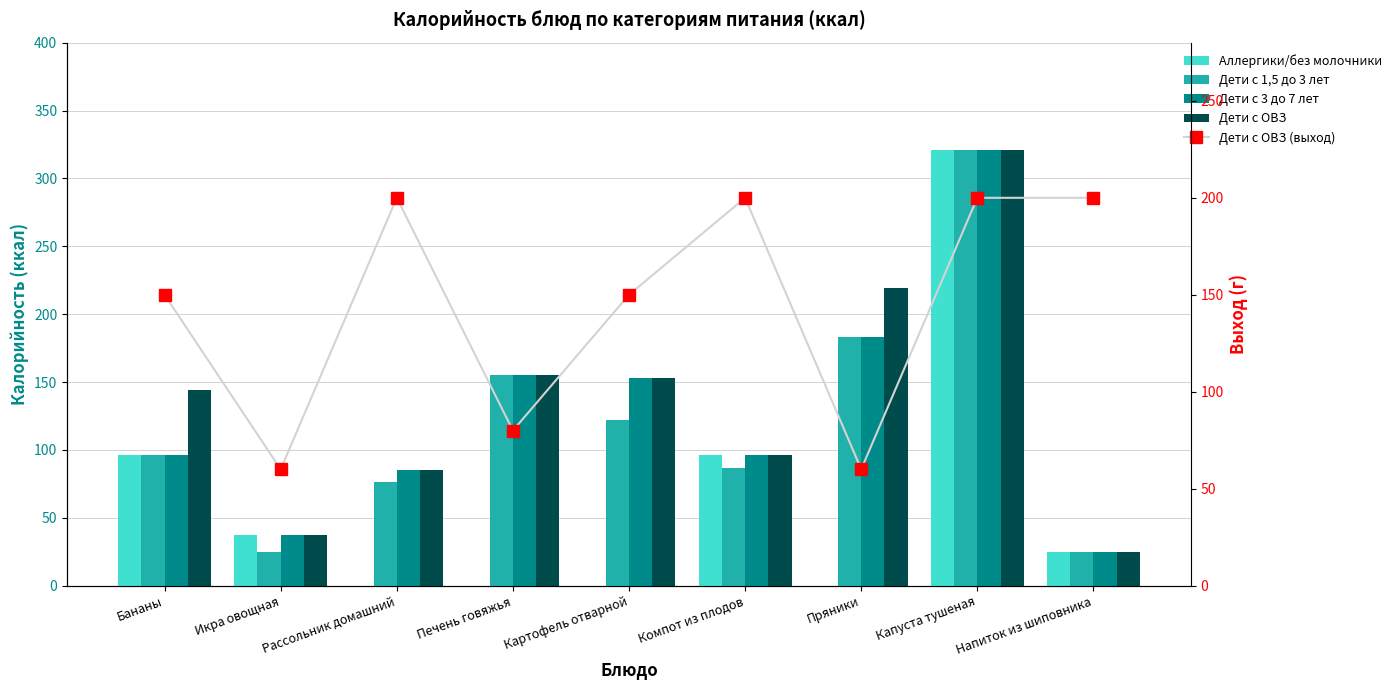

What is the value of the Дети с ОВЗ bar at the 5th from the left?

153.0